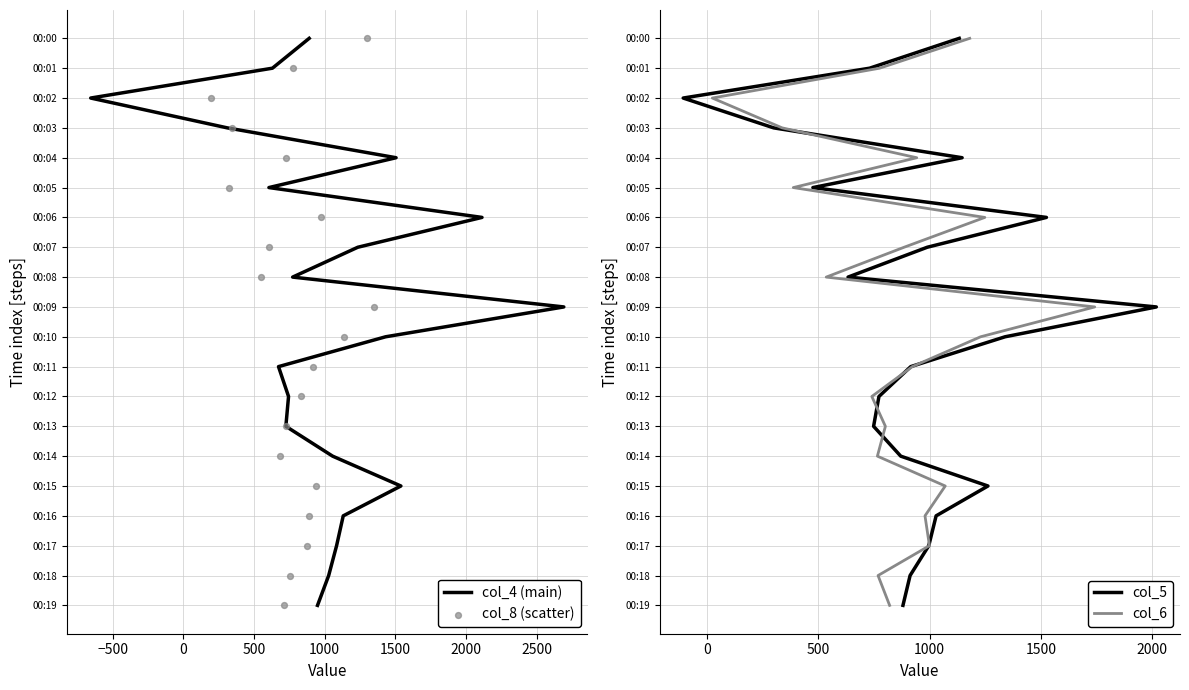

What are all the series names shown in the legend?

col_4 (main), col_8 (scatter), col_5, col_6